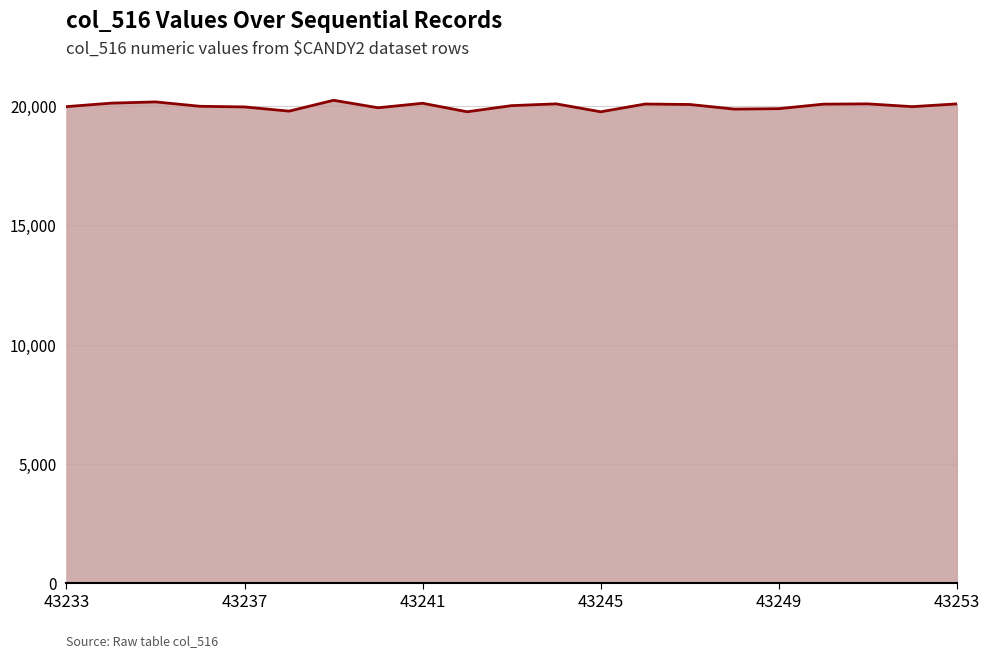

What is the difference between the maximum and minimum values?

483